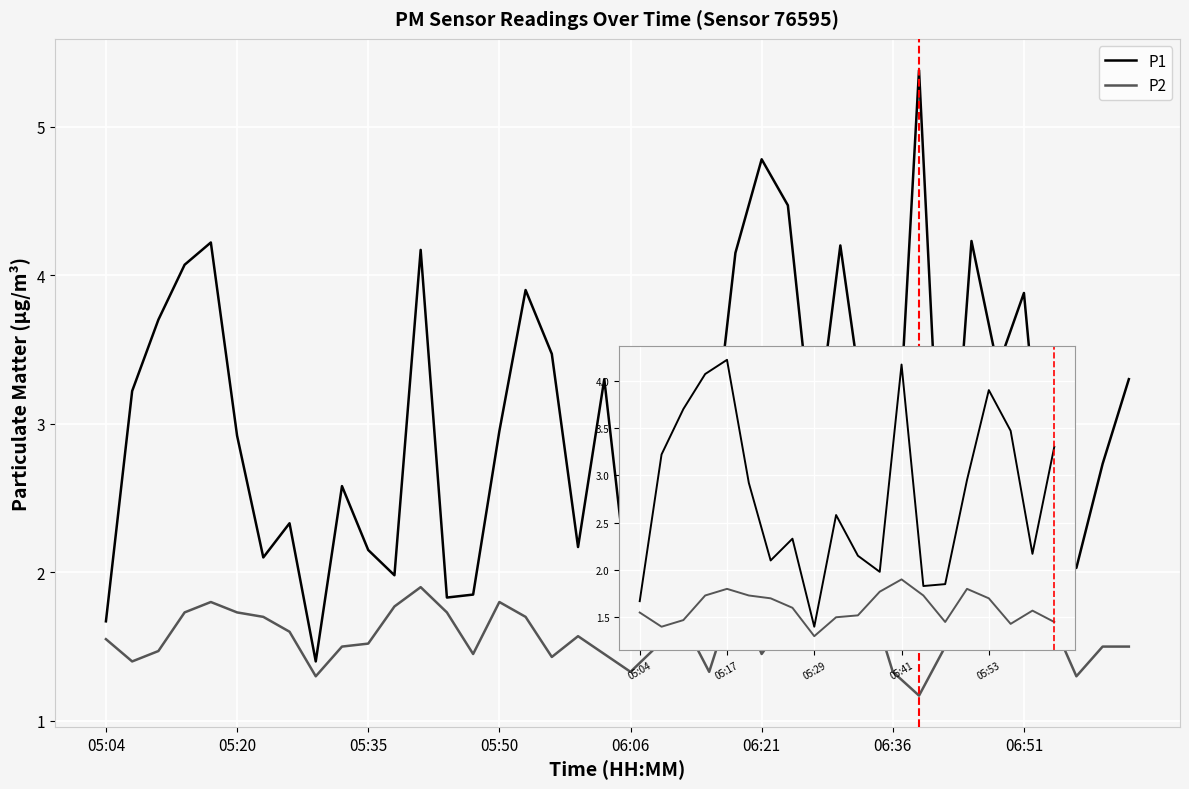

True or false: P1 has a value of 3.3 at 19.

True